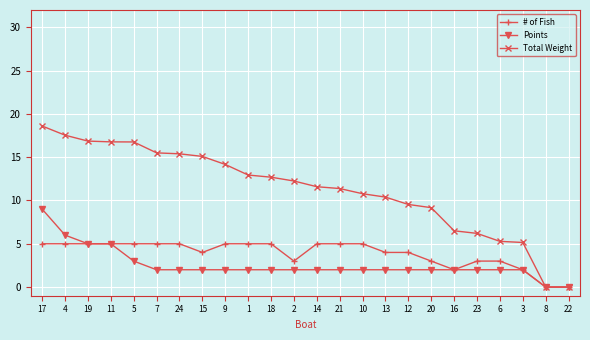

The Total Weight series shows 14.2 at 9. True or false?

True